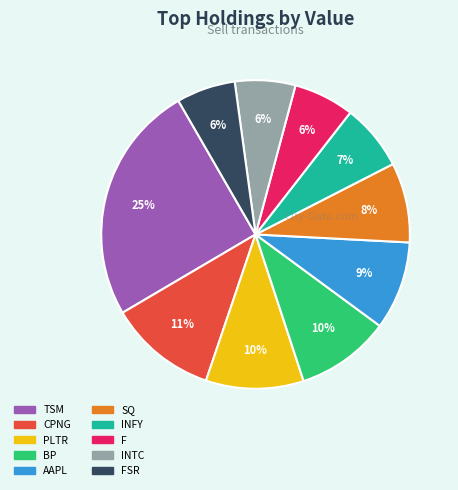

To the nearest percent, what is the difference between the largest and smallest slice percentages?

19%